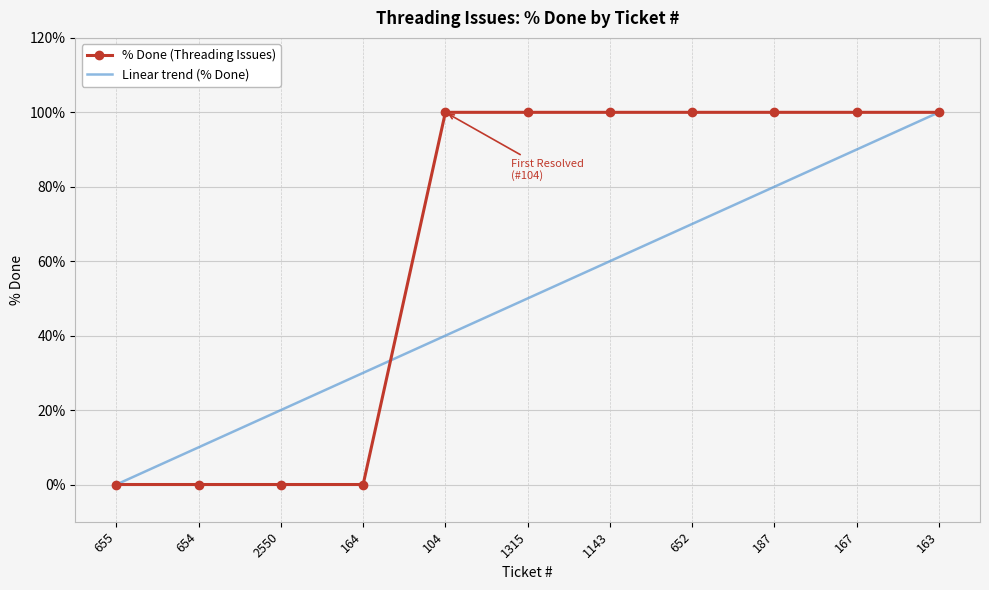

At which category is the sum across all series the highest?

163